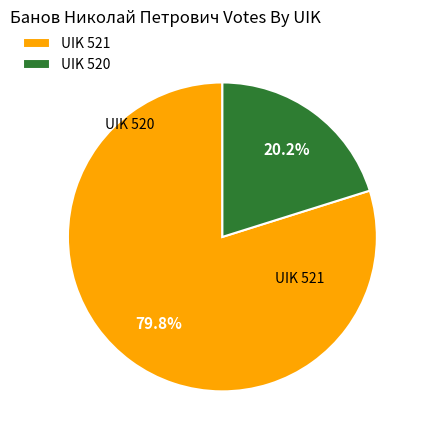

What is the smallest slice in the pie chart?

520